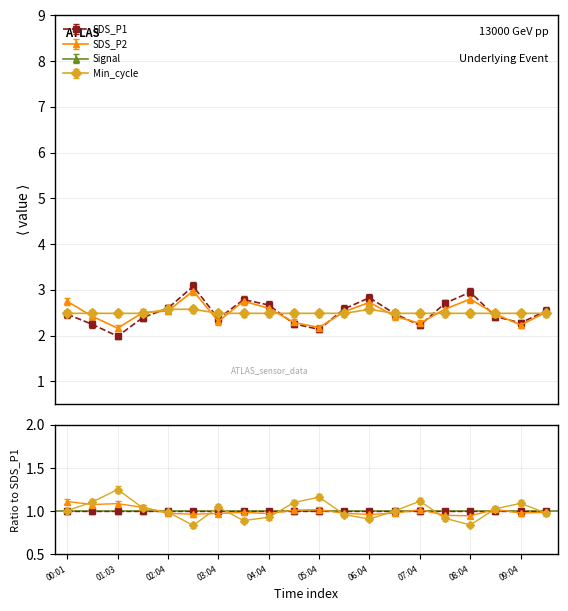

Rank the categories by Signal value from highest to lowest.

03:04, 03:34, 08:04, 01:03, 01:33, 04:04, 05:34, 07:04, 08:34, 00:01, 02:04, 02:34, 04:34, 06:04, 07:34, 09:04, 00:32, 05:04, 06:34, 09:34